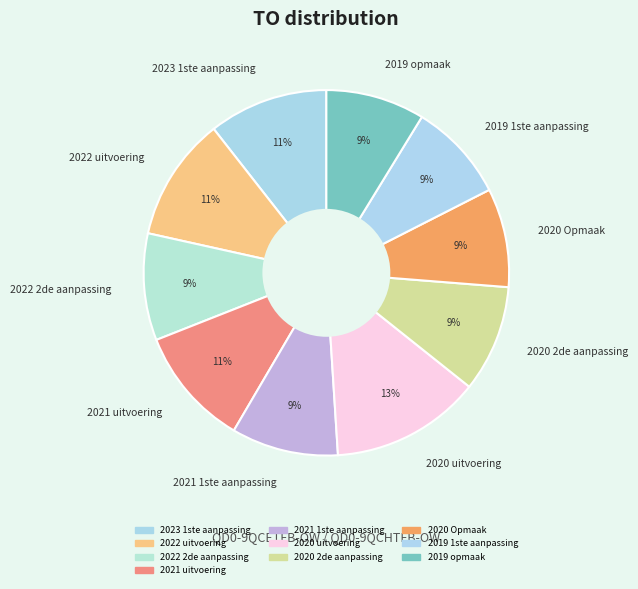

True or false: 2020 Opmaak accounts for 1% of the total.

False